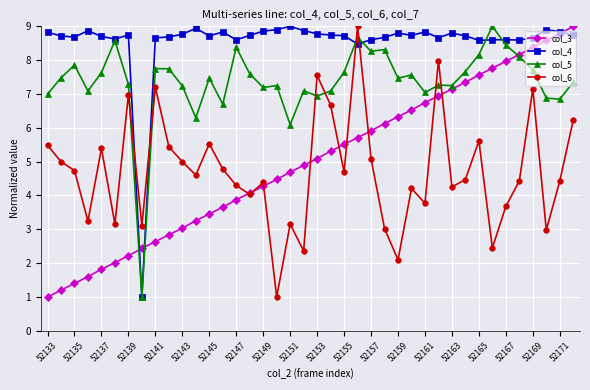

In col_6, how many points are higher than both neighbors (excluding endpoints)?

12